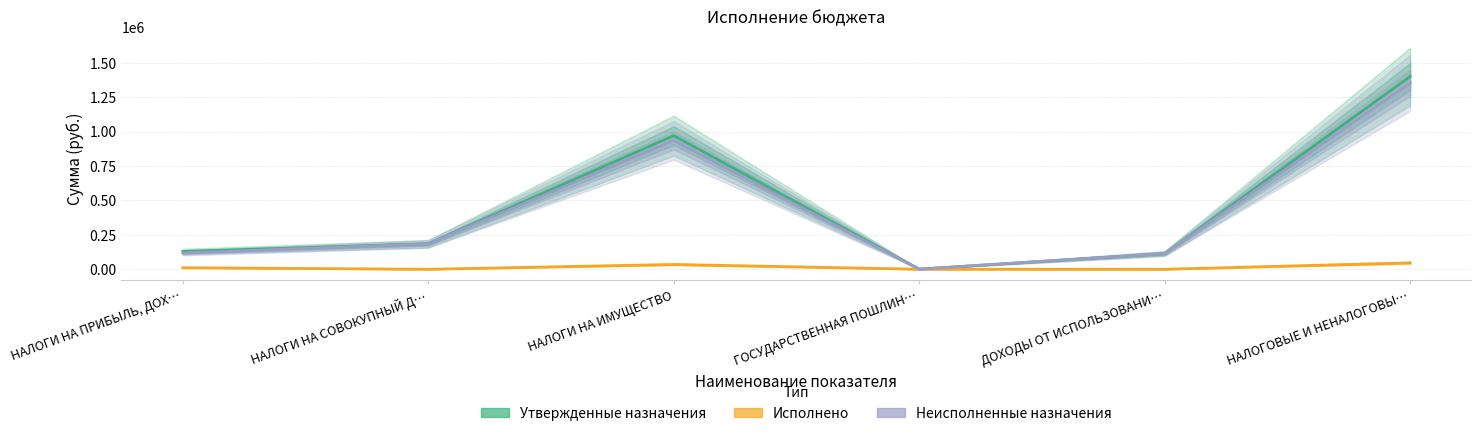

How many lines are shown in the chart?

3